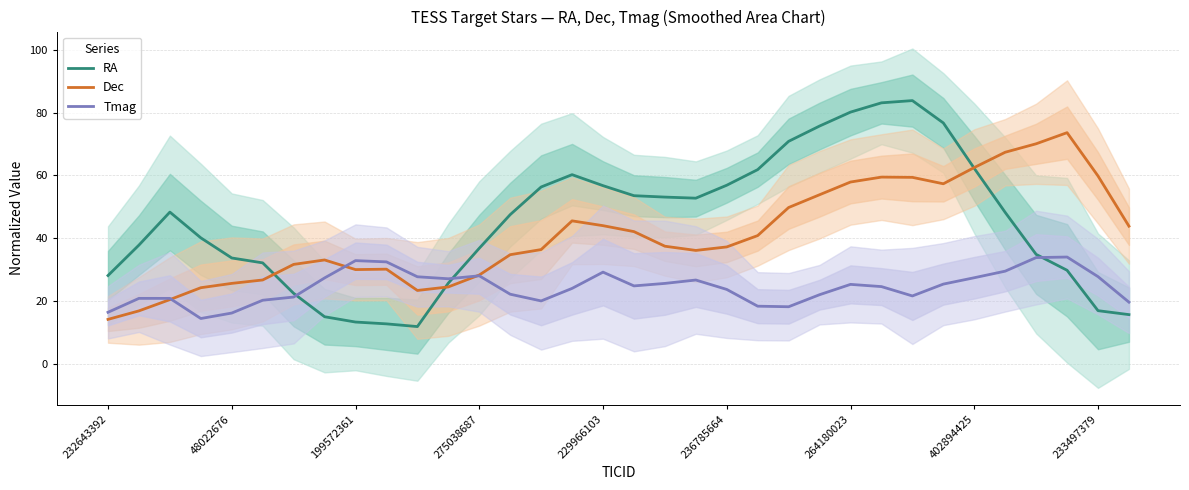

What is the value of the Dec point at the 23rd from the left?

49.8